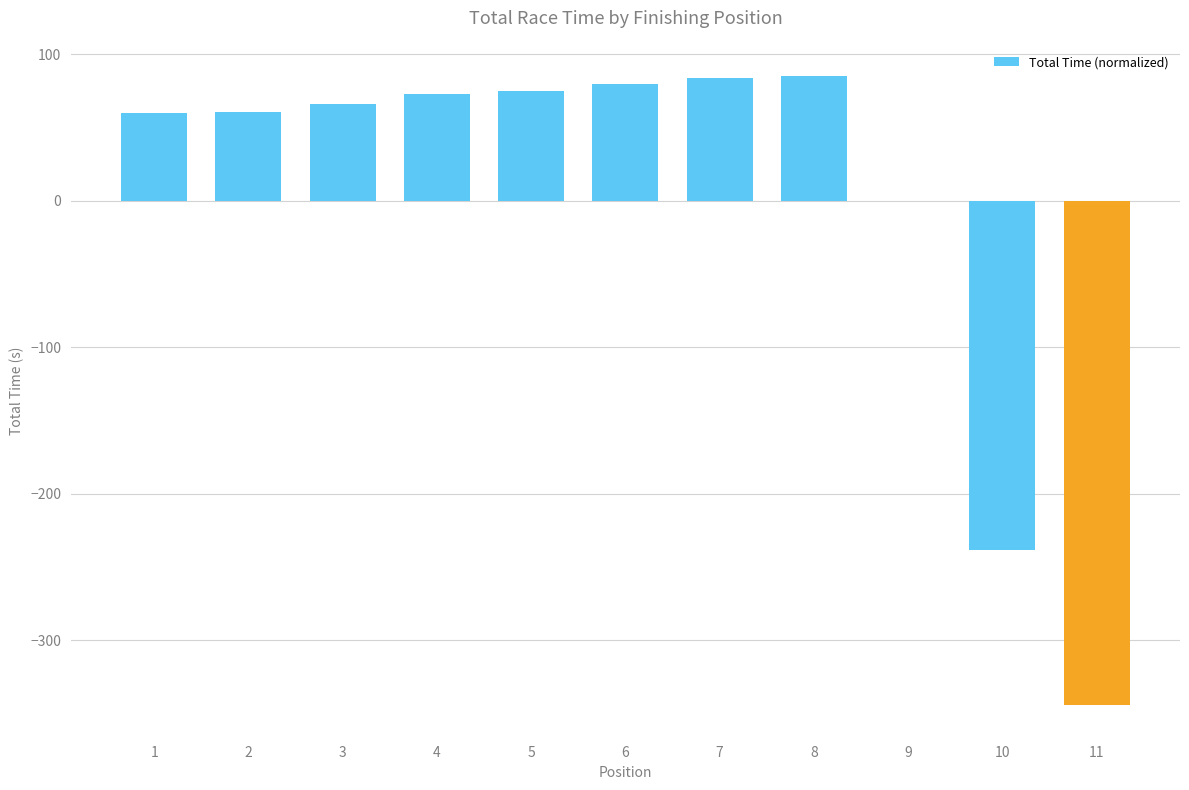

What is the change in value from 5 to 8?

+9.8